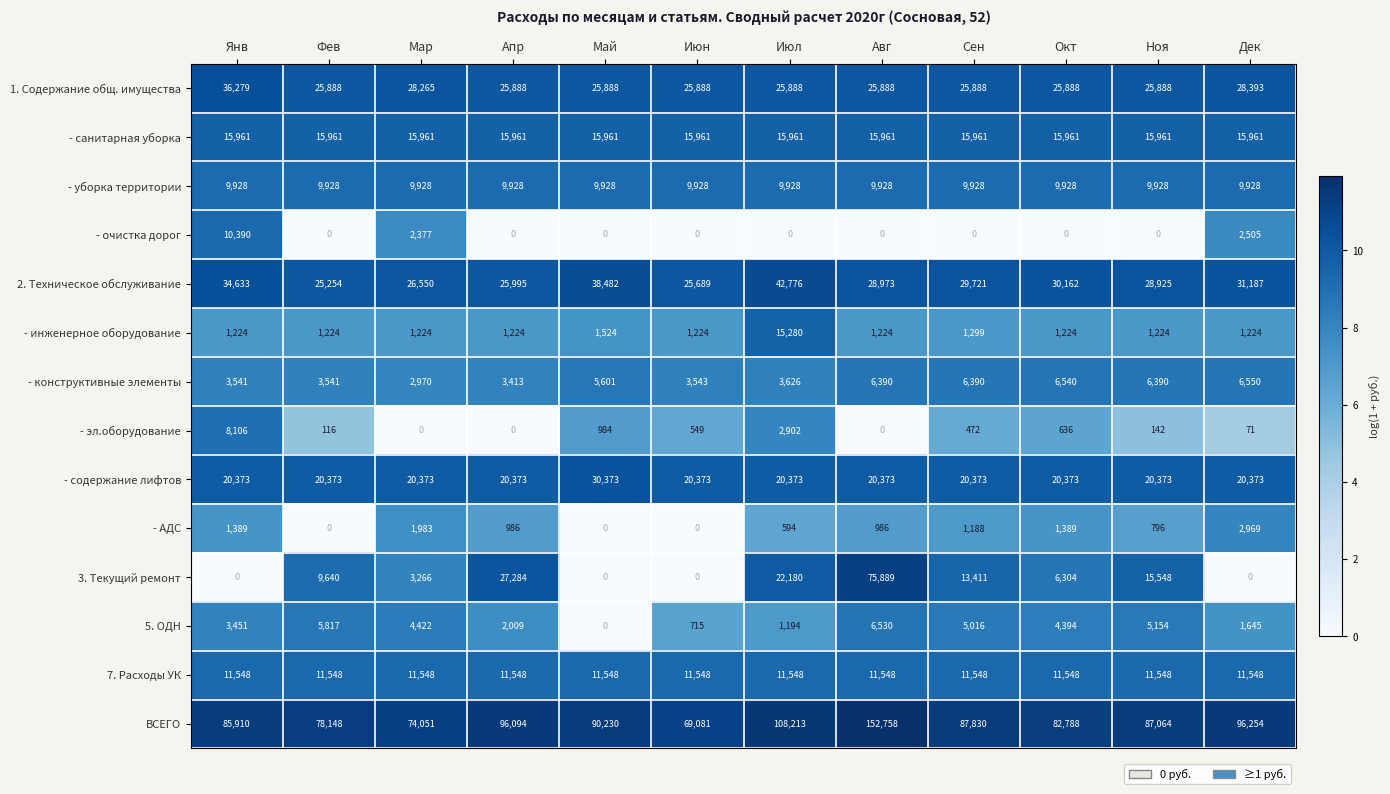

Which series has the largest range (max minus min)?

ВСЕГО